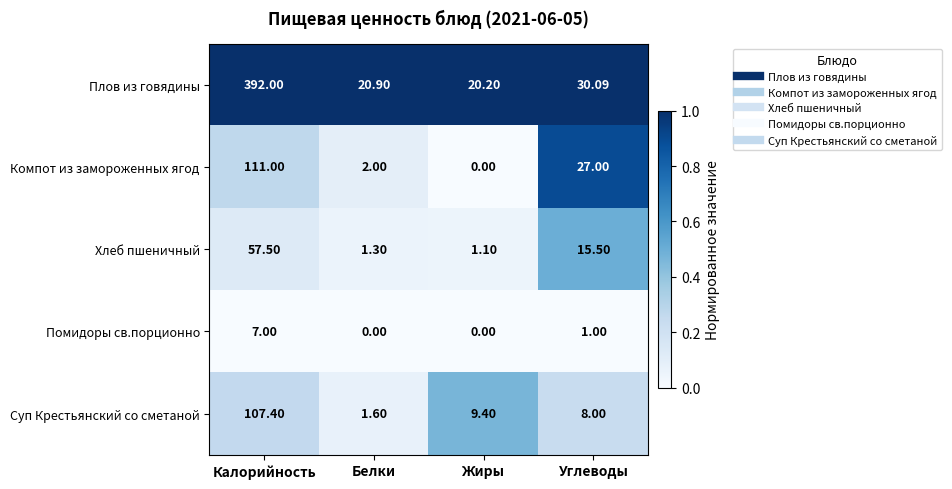

At which label does Компот из замороженных ягод first exceed 27?

Калорийность